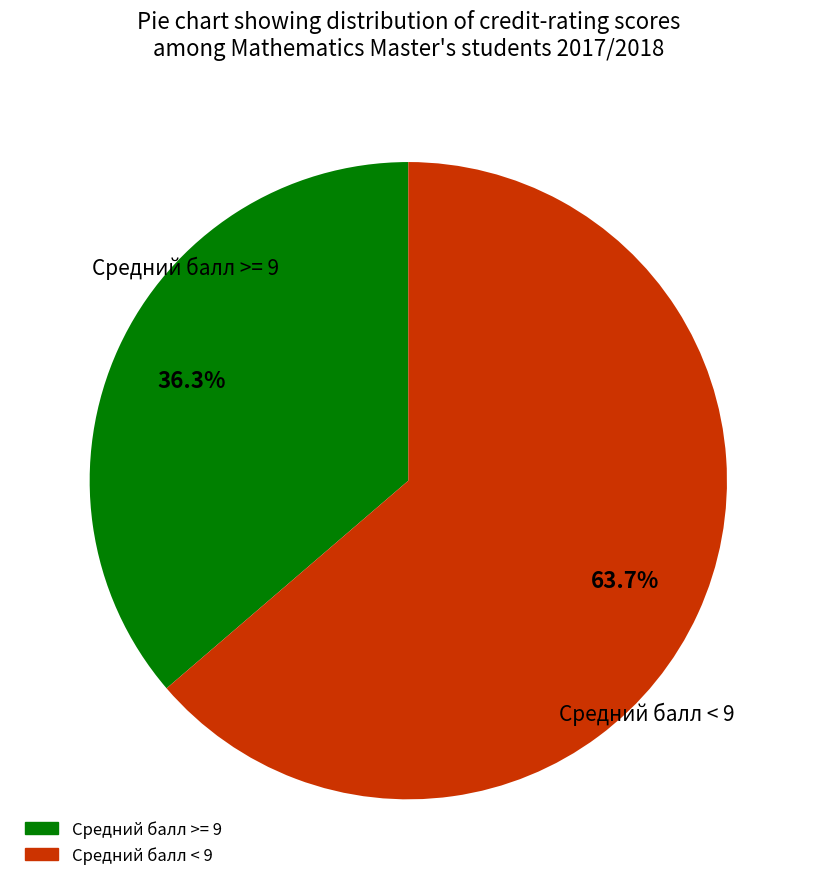

How many segments does this pie chart have?

2